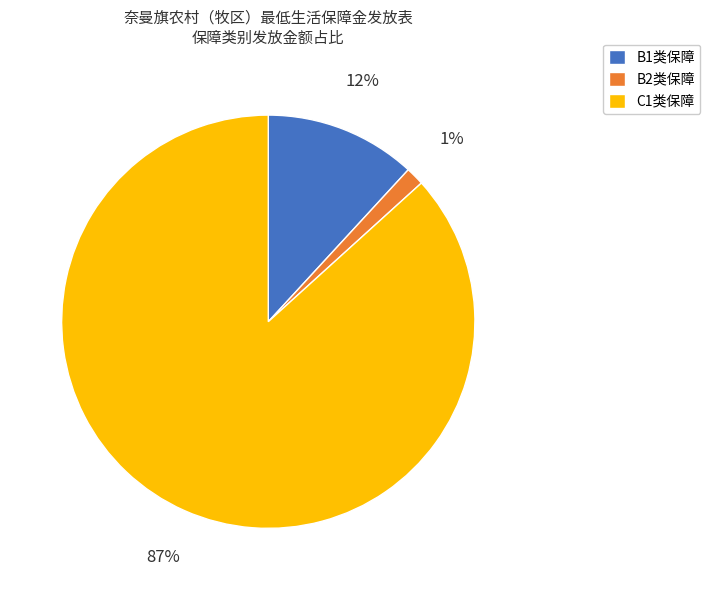

True or false: C1类保障 accounts for 78% of the total.

False